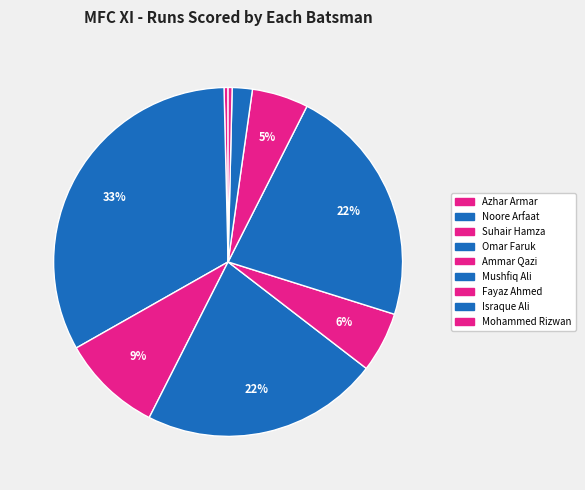

How many segments does this pie chart have?

9